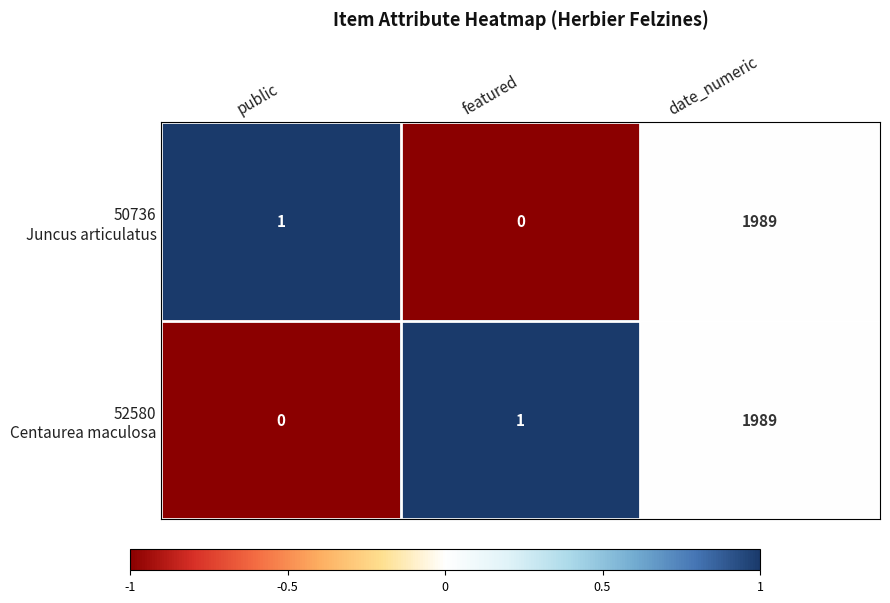

Which label corresponds to the largest value in the chart?

date_numeric